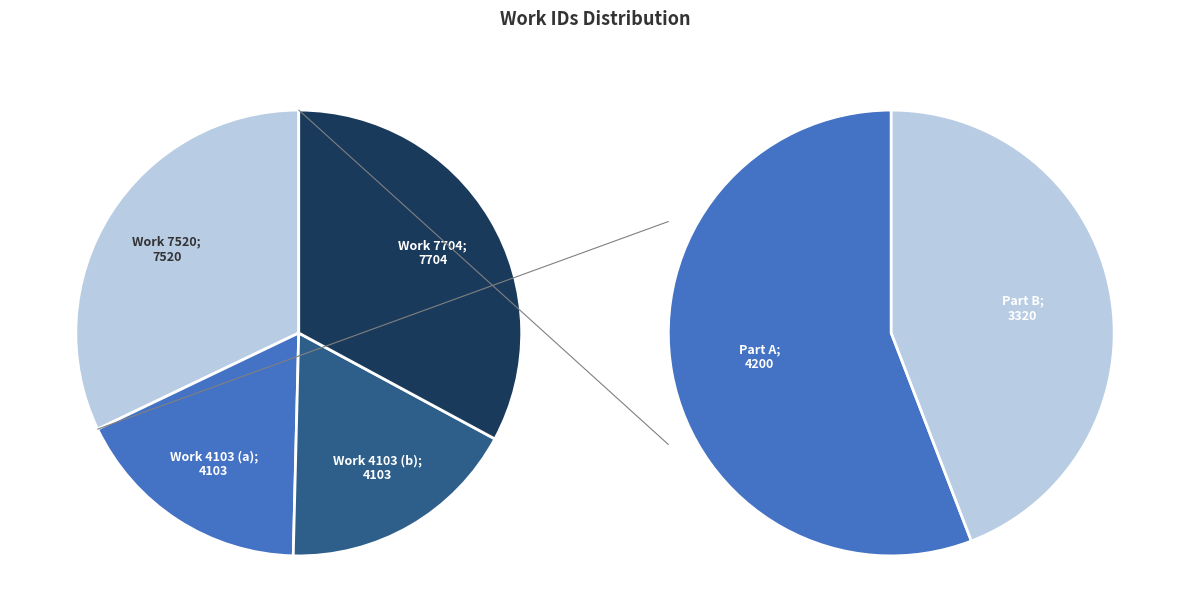

Combined, do Work 7704 and Work 4103 (a) account for over 50%?

Yes